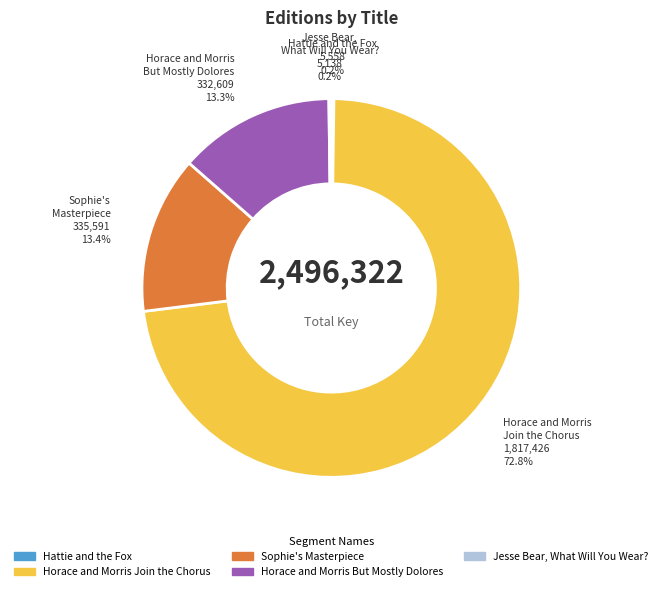

Does Horace and Morris But Mostly Dolores represent more than half of the total?

No